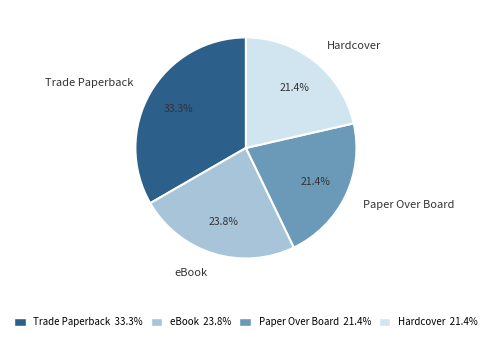

Which slice is the largest?

Trade Paperback